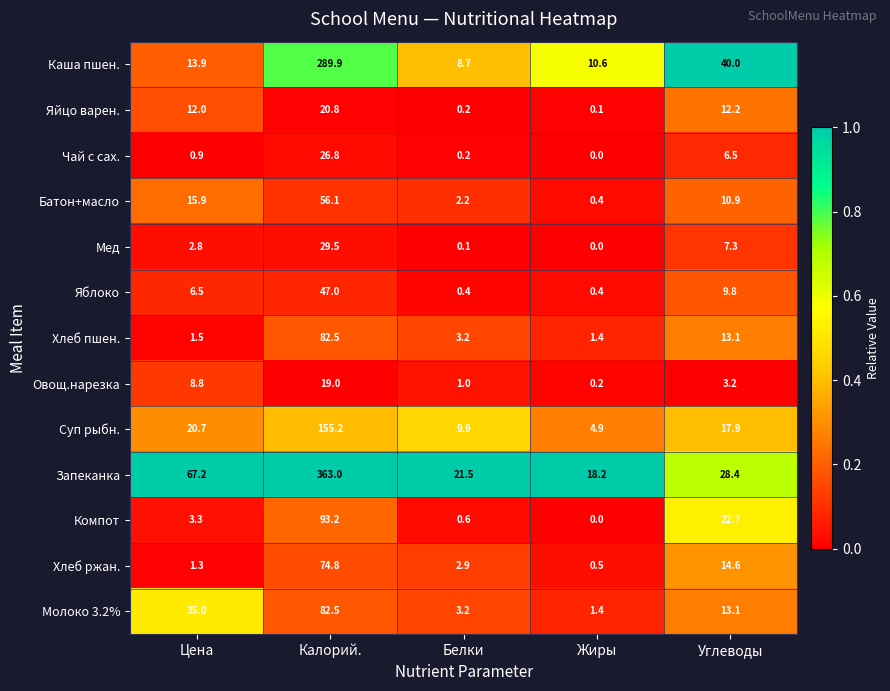

What is the spread (max minus min) of values at Цена?

66.3